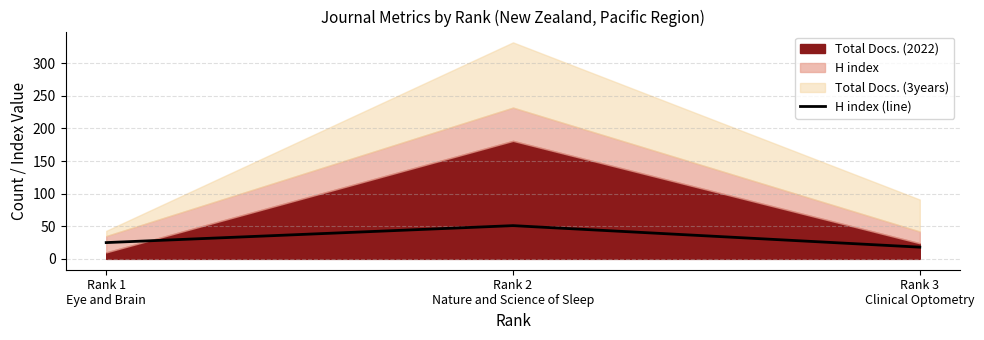

How many values are below 25?

1